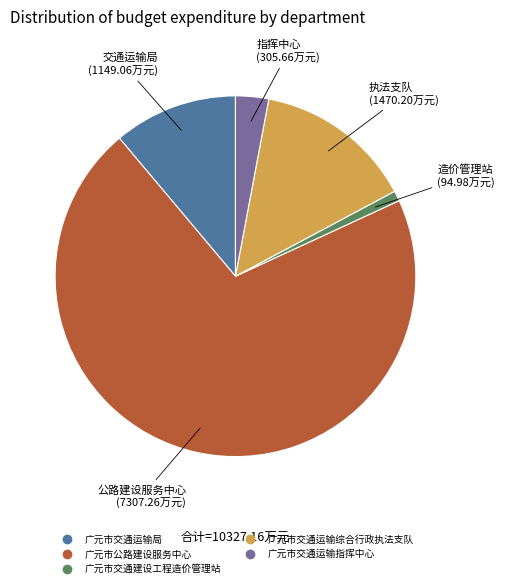

What is the ratio of the value at 广元市交通运输综合行政执法支队 to the value at 广元市交通运输指挥中心?

4.8